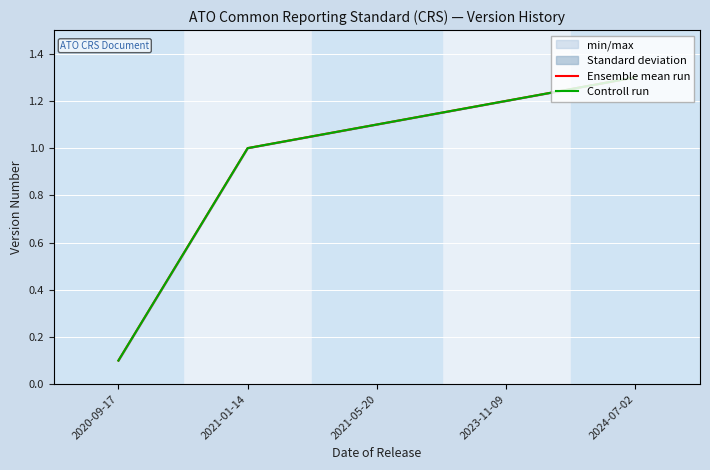

What is the difference between the maximum and minimum values in the Ensemble mean run series?

1.2